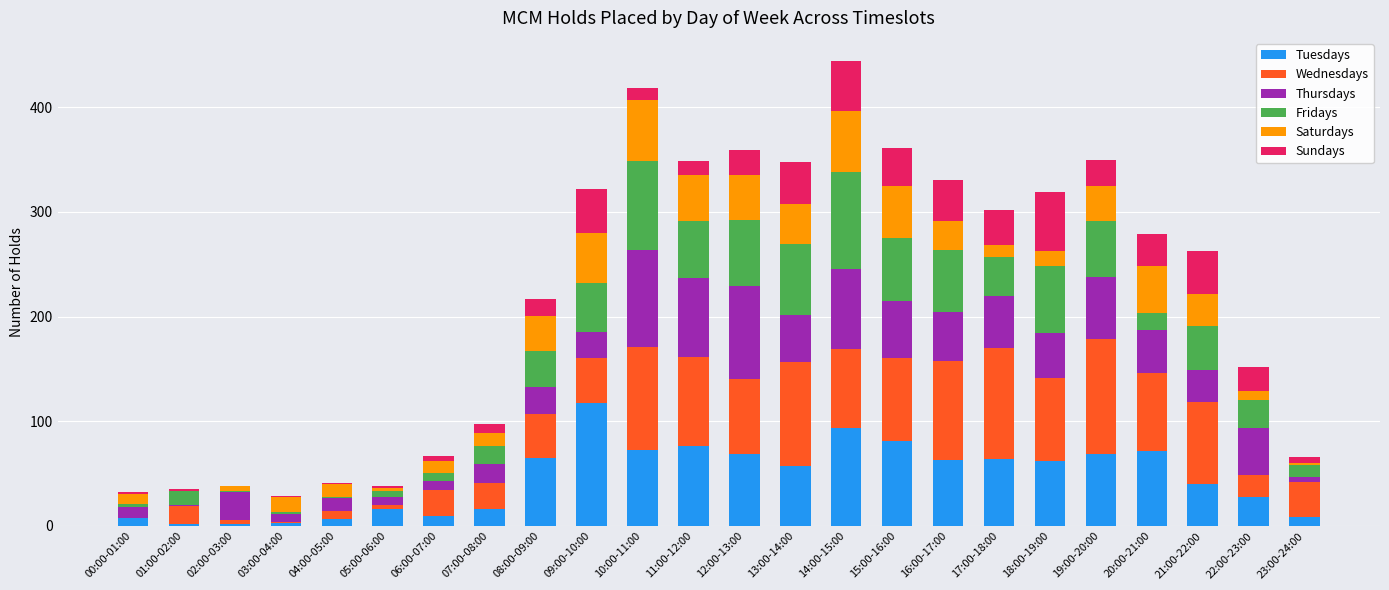

What is the maximum value for Tuesdays?

117